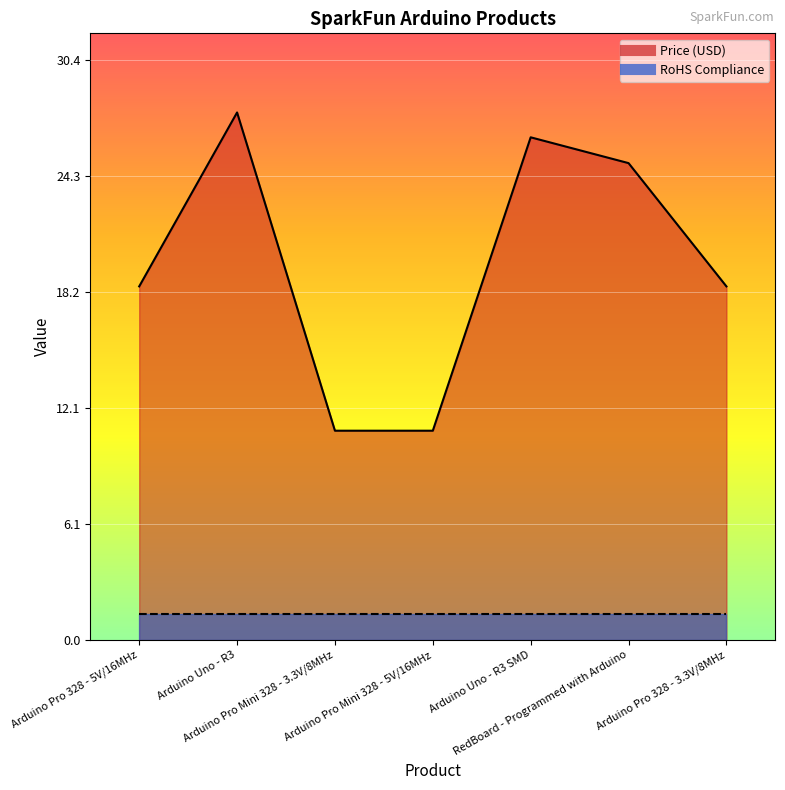

Is it true that the value at RedBoard - Programmed with Arduino is 24.9?

True